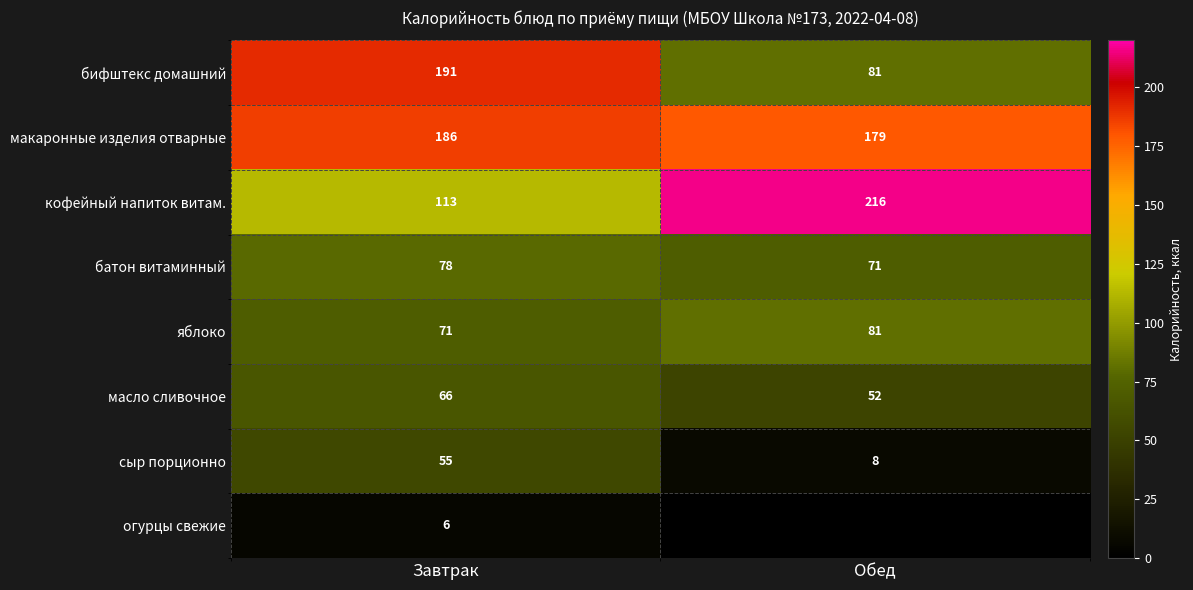

At how many categories does at least one series exceed 134?

2